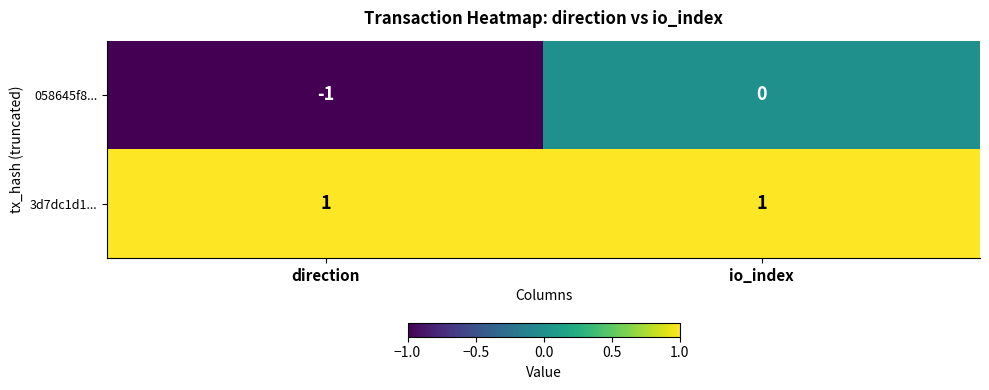

Reading left to right, transcribe all the data shown in this chart.

058645f8...: -1	0
3d7dc1d1...: 1	1